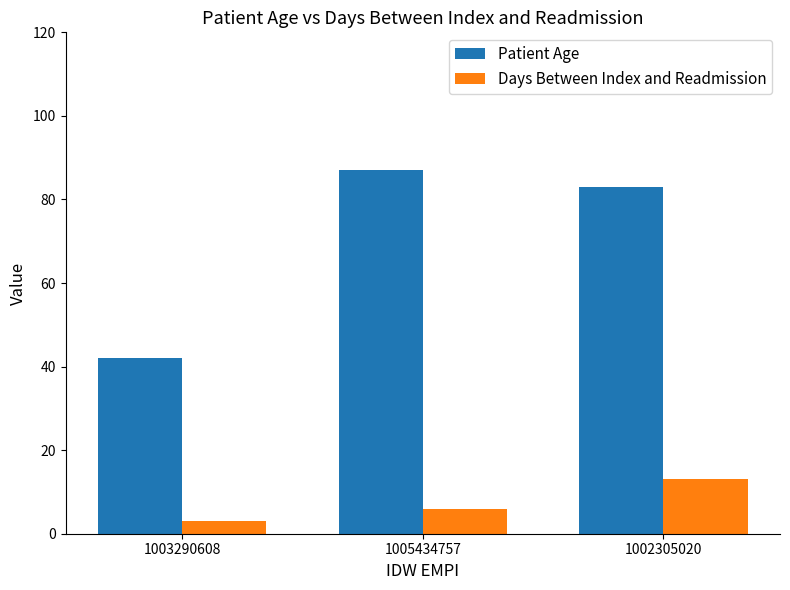

Are the bars horizontal?

No